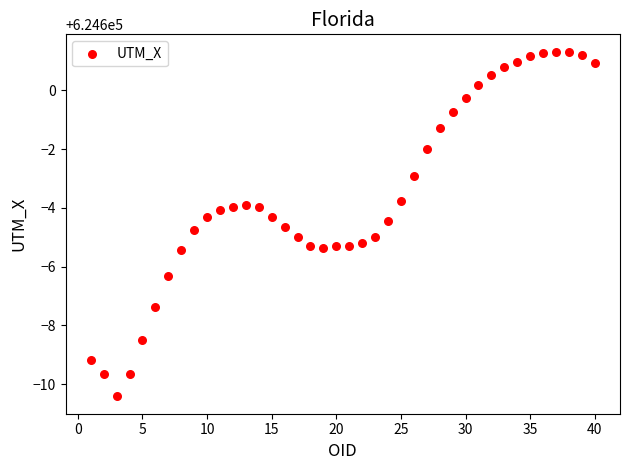

What is the range of X values (max minus min)?

39.0